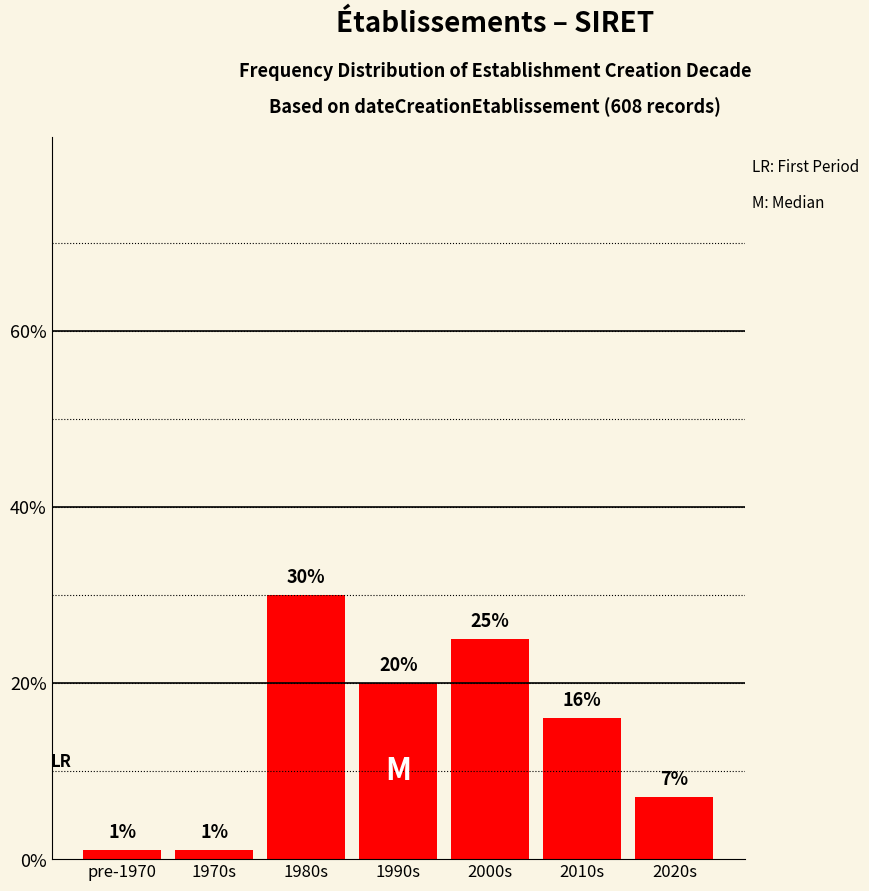

Reading left to right, what are all the values shown in this chart?

pre-1970=1	1970s=1	1980s=30	1990s=20	2000s=25	2010s=16	2020s=7